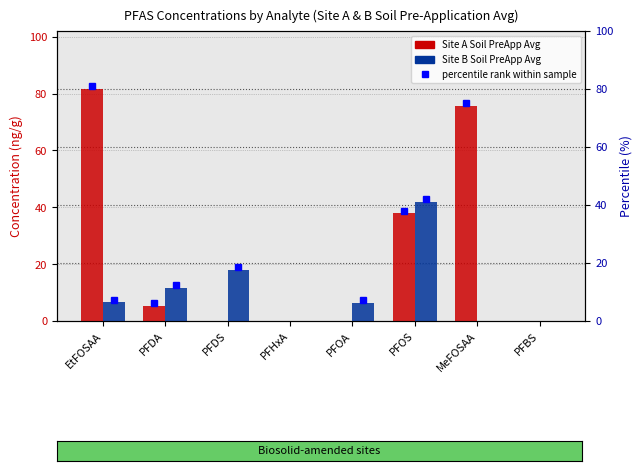

Is the value of Site A Soil PreApp Avg at PFHxA greater than the value of Site B Soil PreApp Avg at PFOA?

No